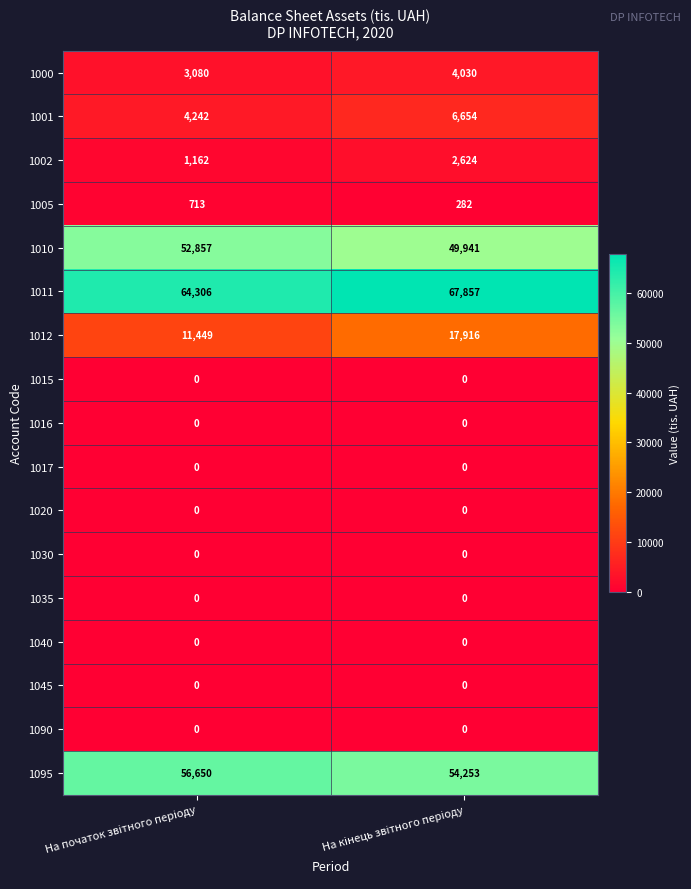

What is the minimum value for 1012?

11449